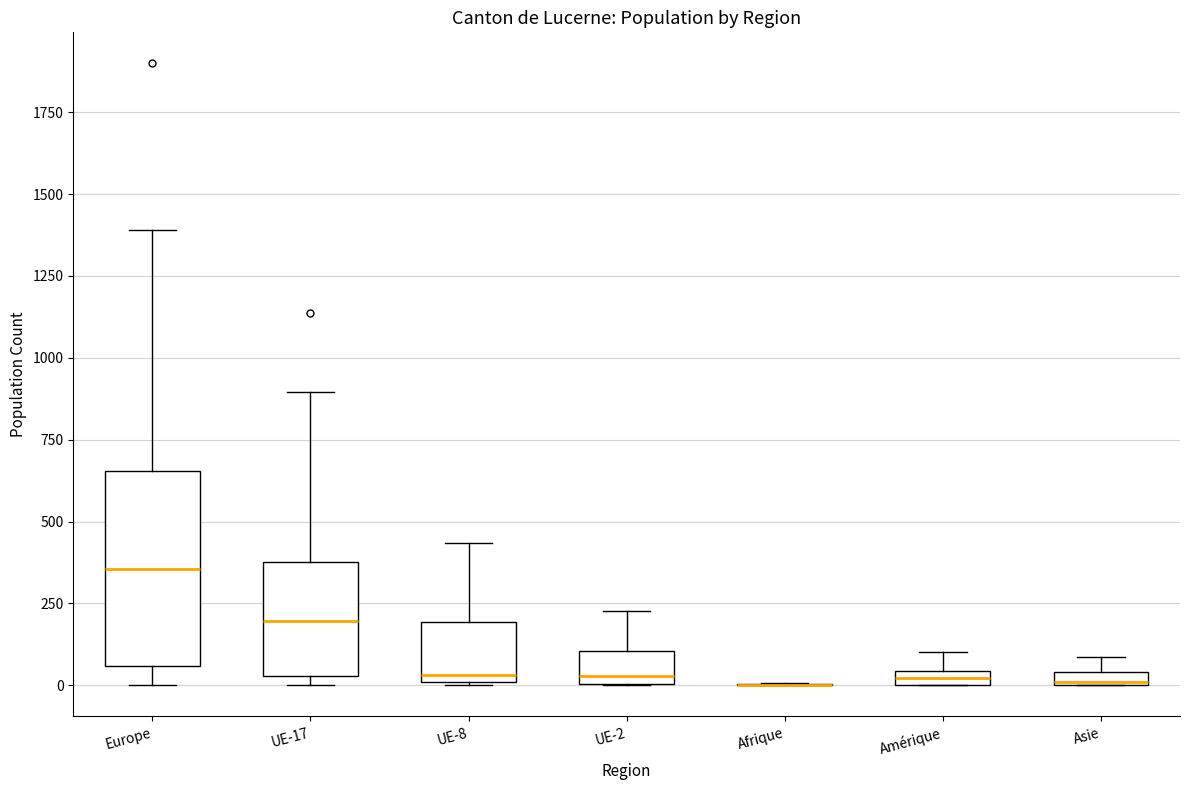

Where is the lower edge of the box for Amérique on the y-axis? The values are not printed on the chart, so give them approximately, as read against the axis.

0